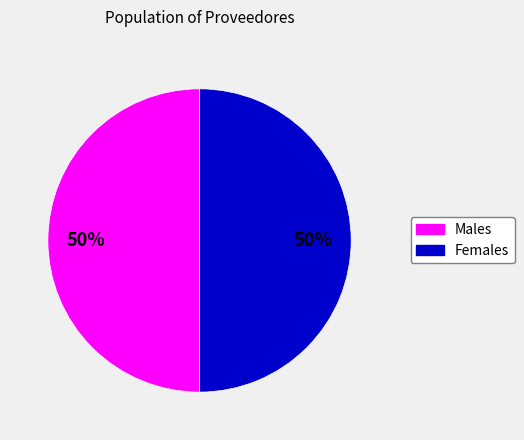

To the nearest percent, what is the average slice percentage?

50%